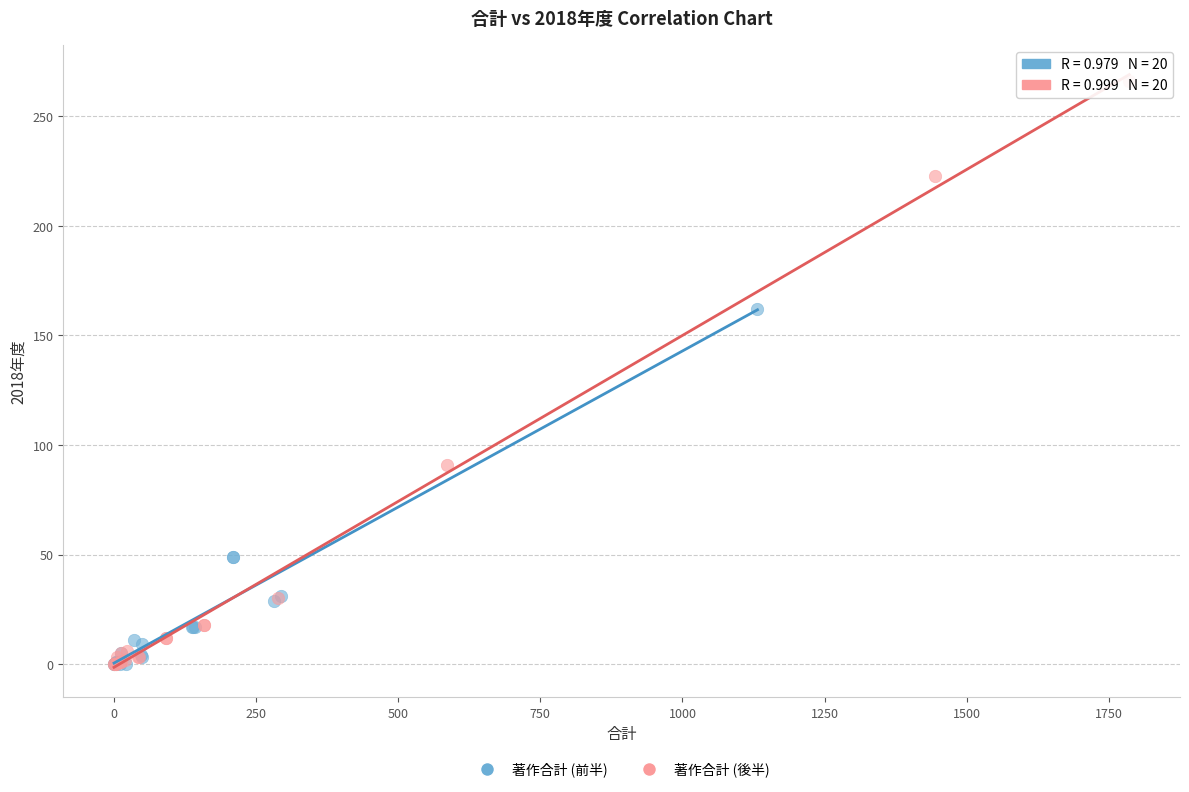

Which series reaches the maximum Y coordinate?

著作合計 (後半)